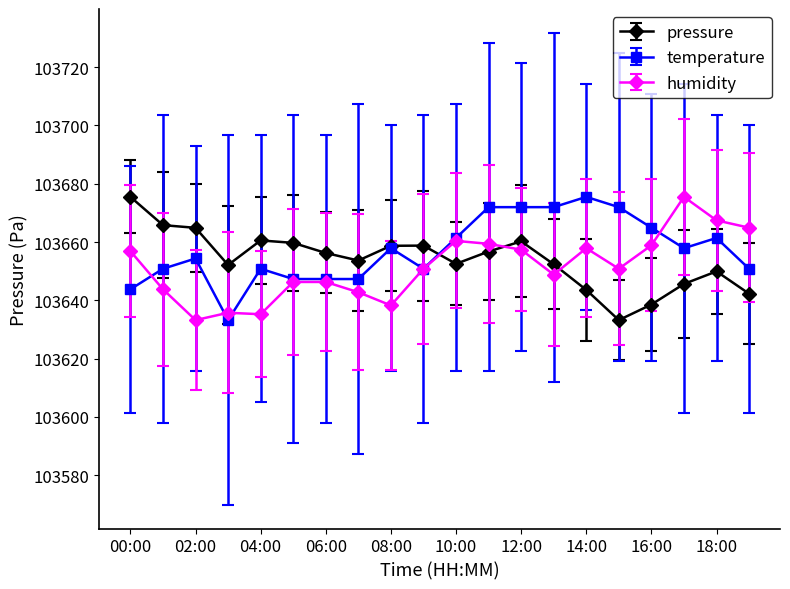

What is the maximum value for humidity?

103675.5